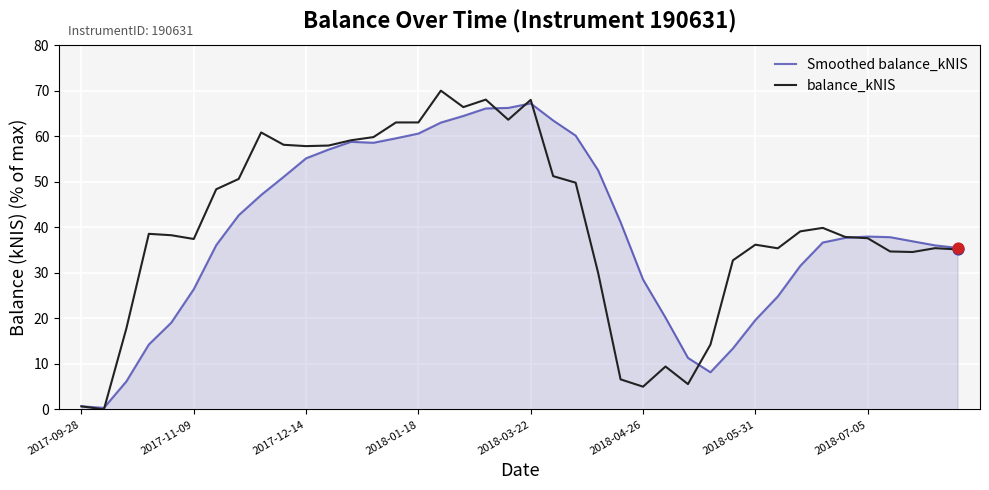

Which series has the largest total across all categories?

balance_kNIS